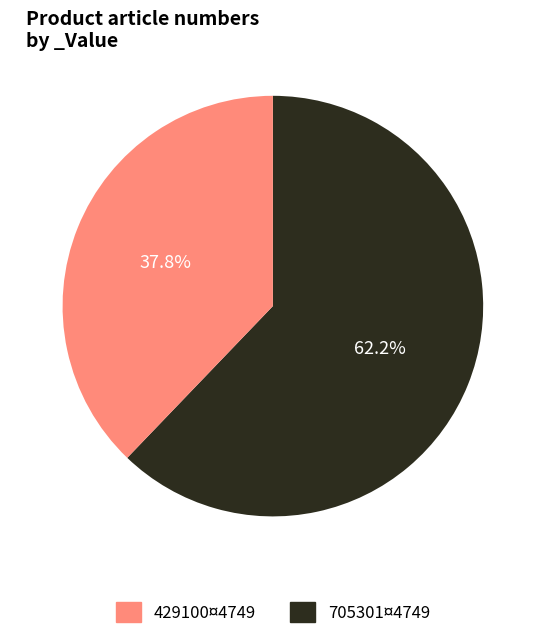

Rank the categories by value from highest to lowest.

705301¤4749, 429100¤4749